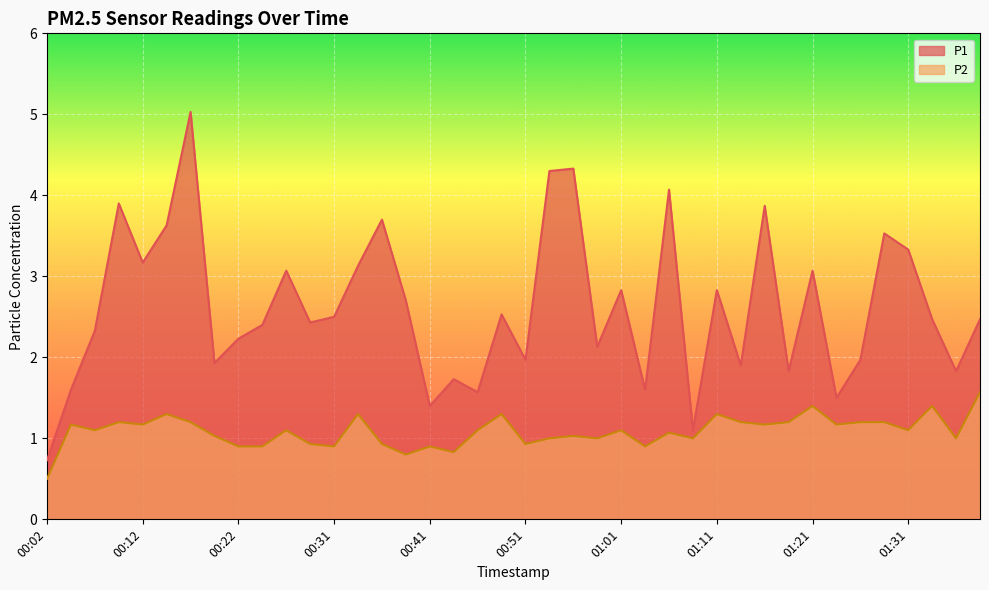

How many lines are shown in the chart?

2